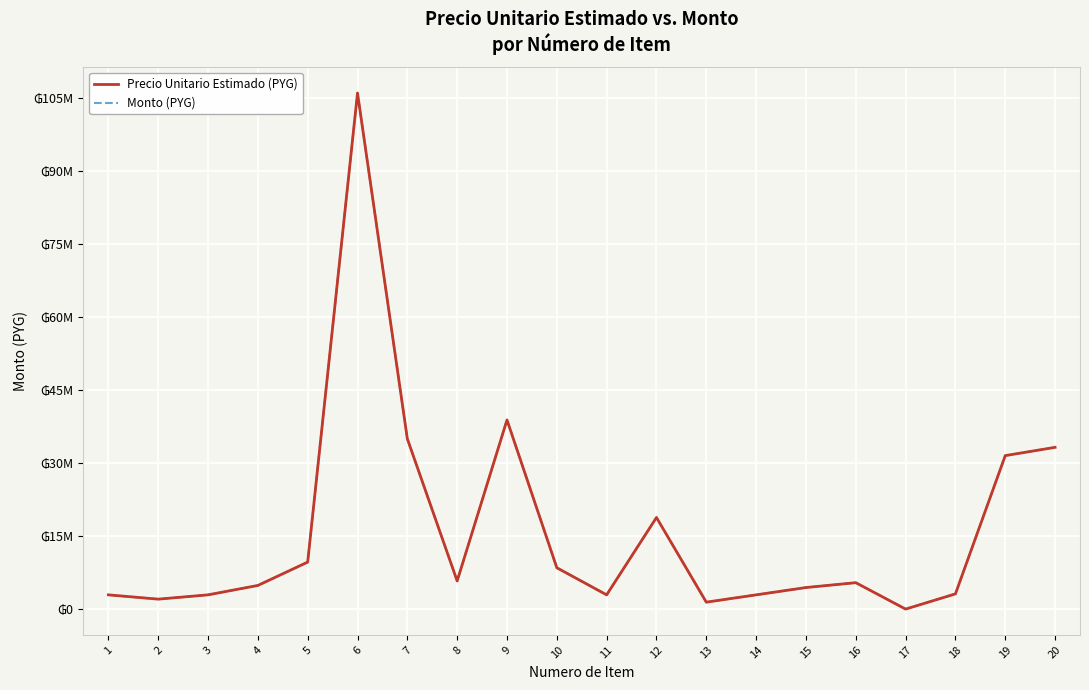

True or false: Precio Unitario Estimado (PYG) and Monto (PYG) intersect in this chart.

False